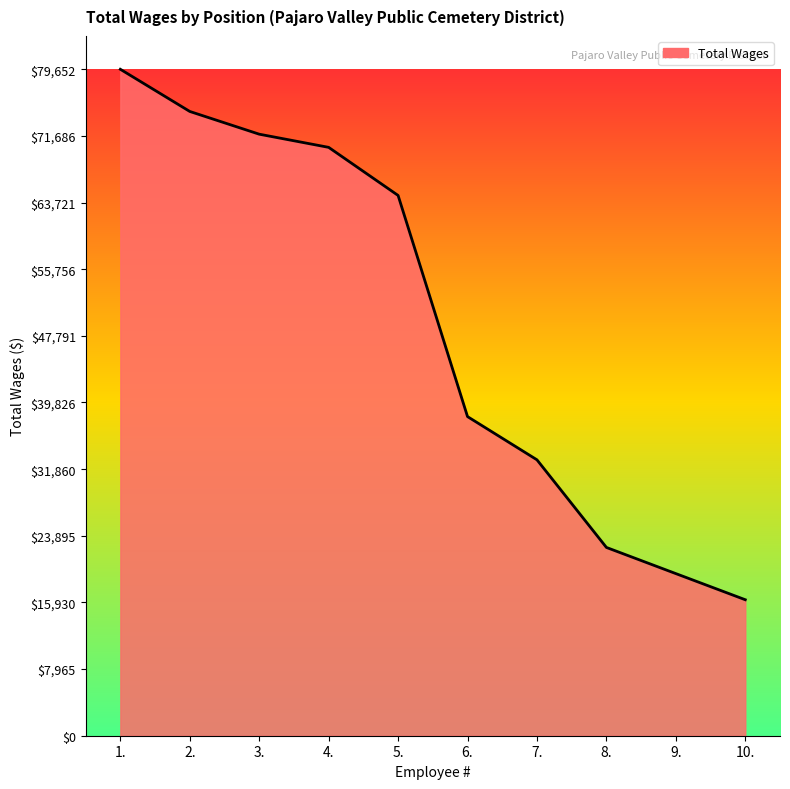

True or false: the data has more than 0 interior local peaks.

False